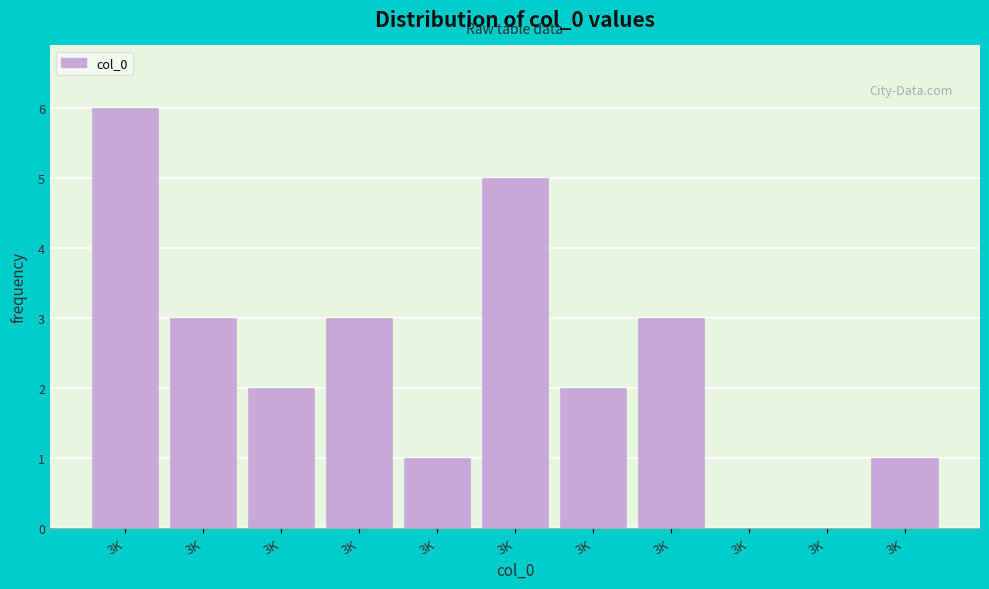

Count the number of categories in the chart.

11